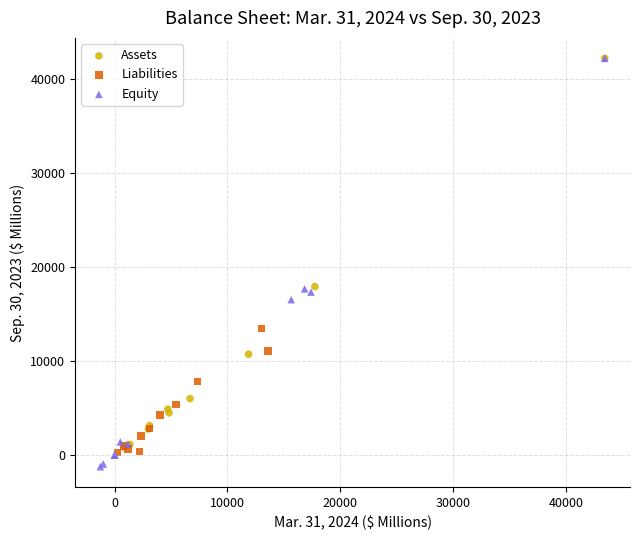

Which series reaches the minimum Y coordinate?

Equity